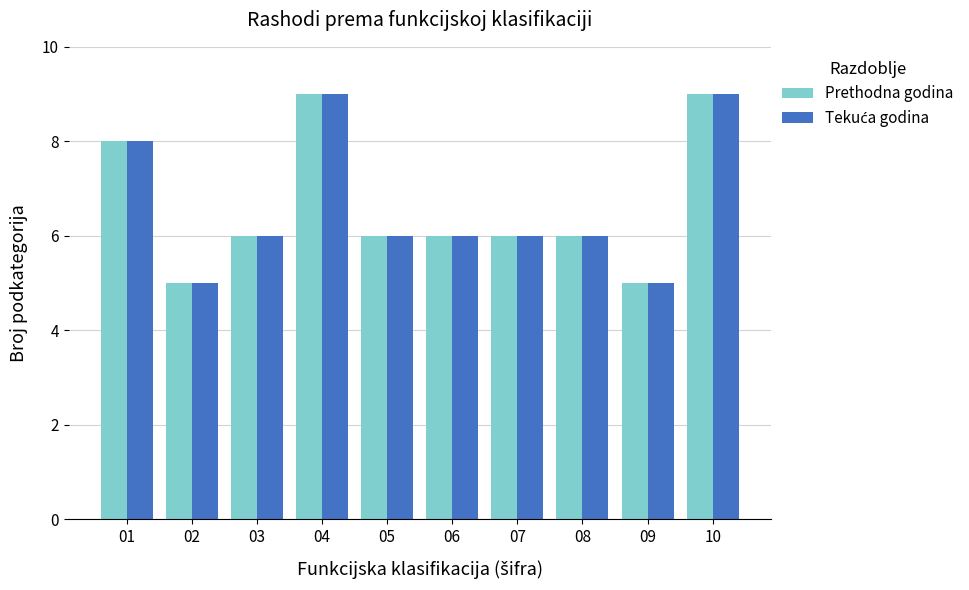

What is the approximate value of Prethodna godina at 05?

6